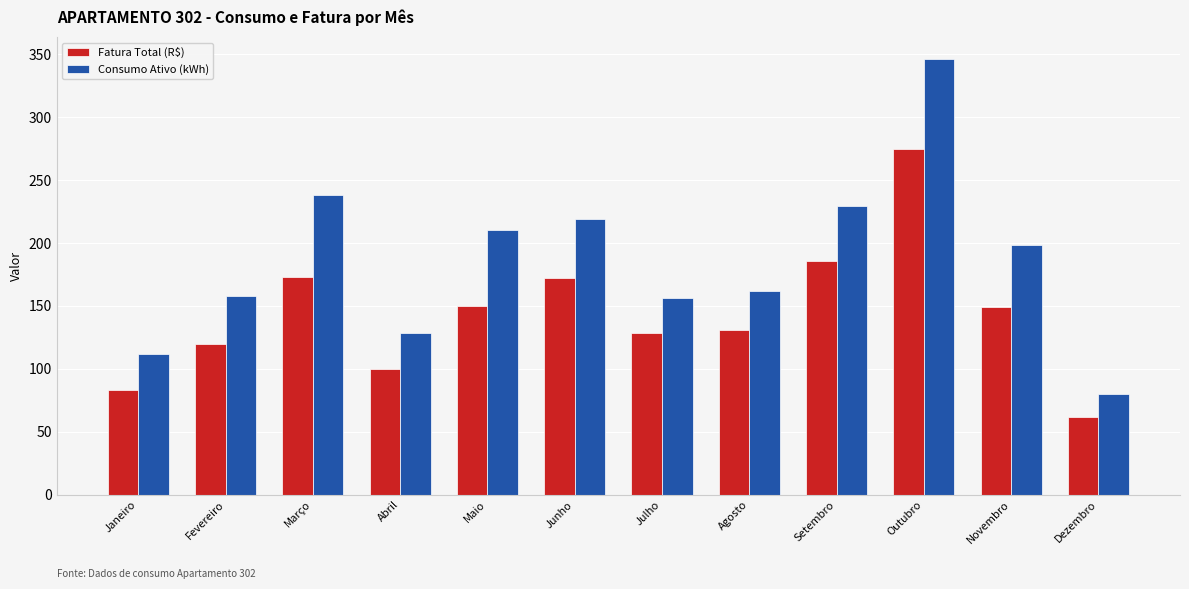

What is the total value across all series at Maio?

359.9